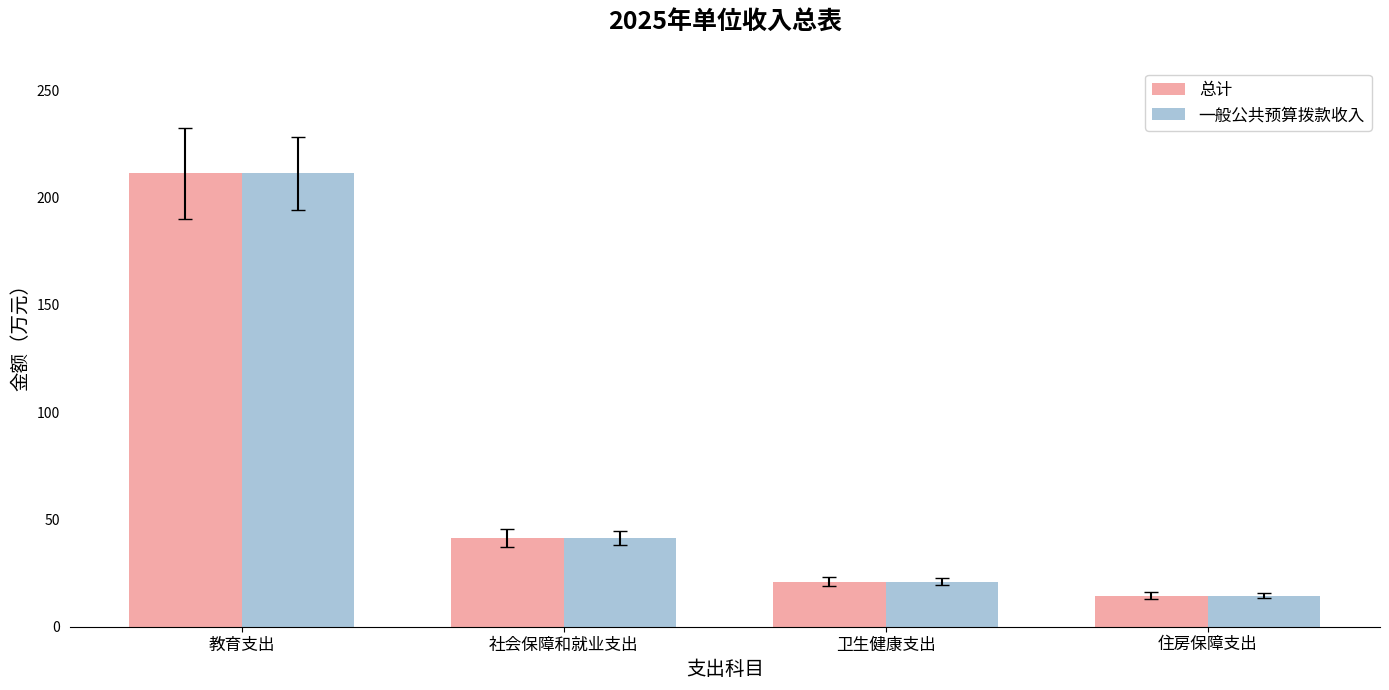

The value of 总计 at 教育支出 is 131.5. True or false?

False